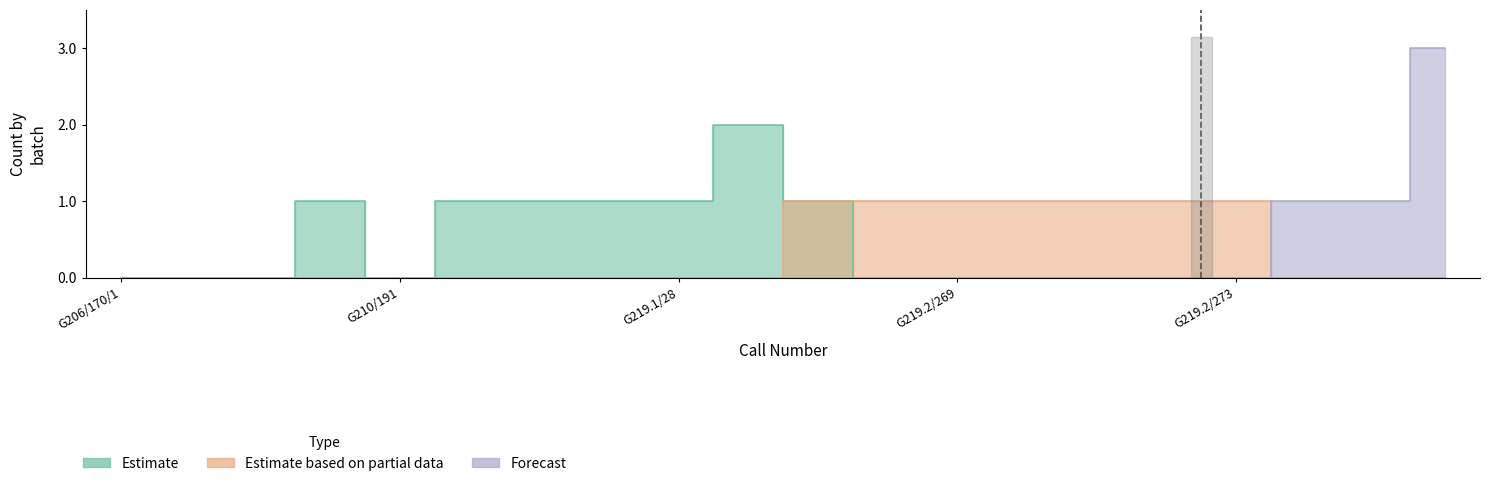

What is the sum of all Estimate values?

8